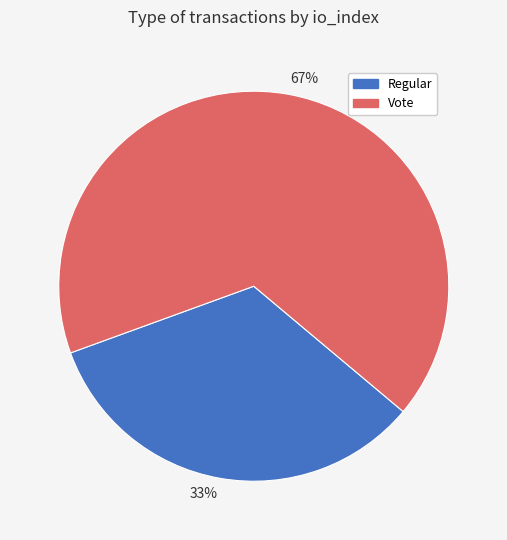

Which category has the biggest portion of the pie?

67%